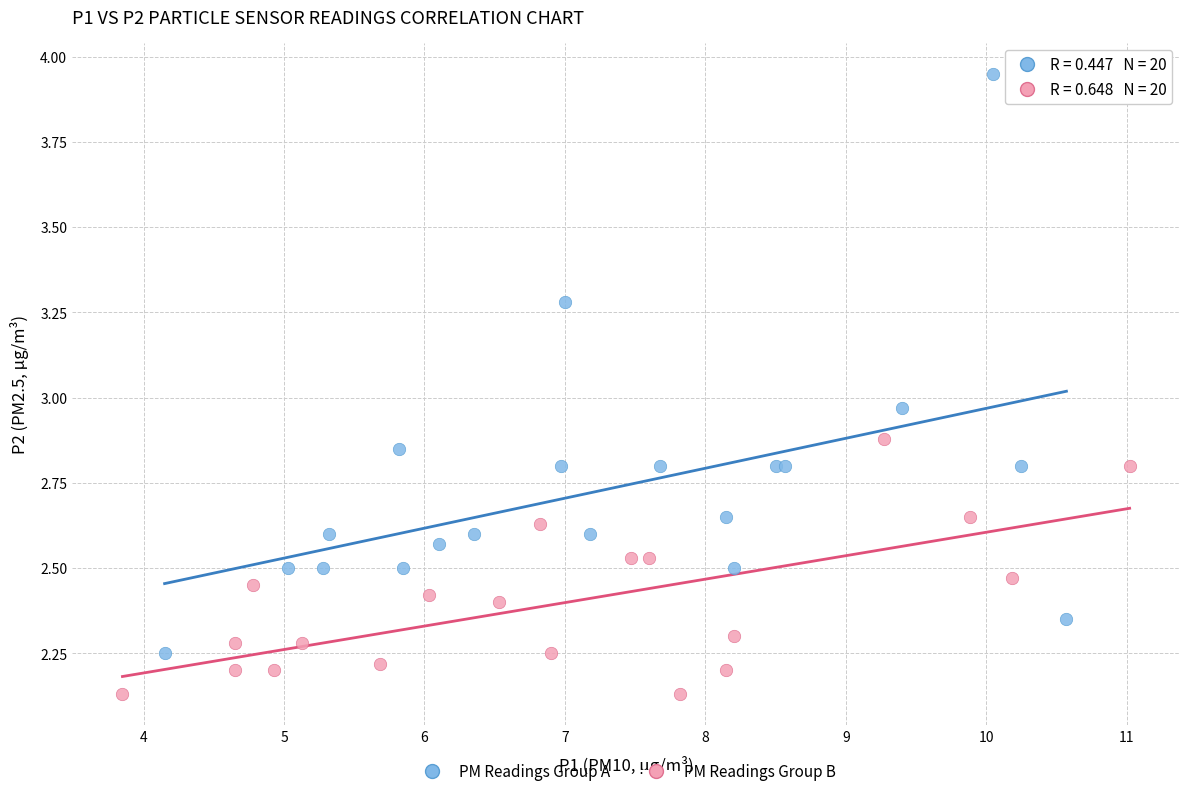

Which series has the widest spread of Y values?

PM Readings Group A